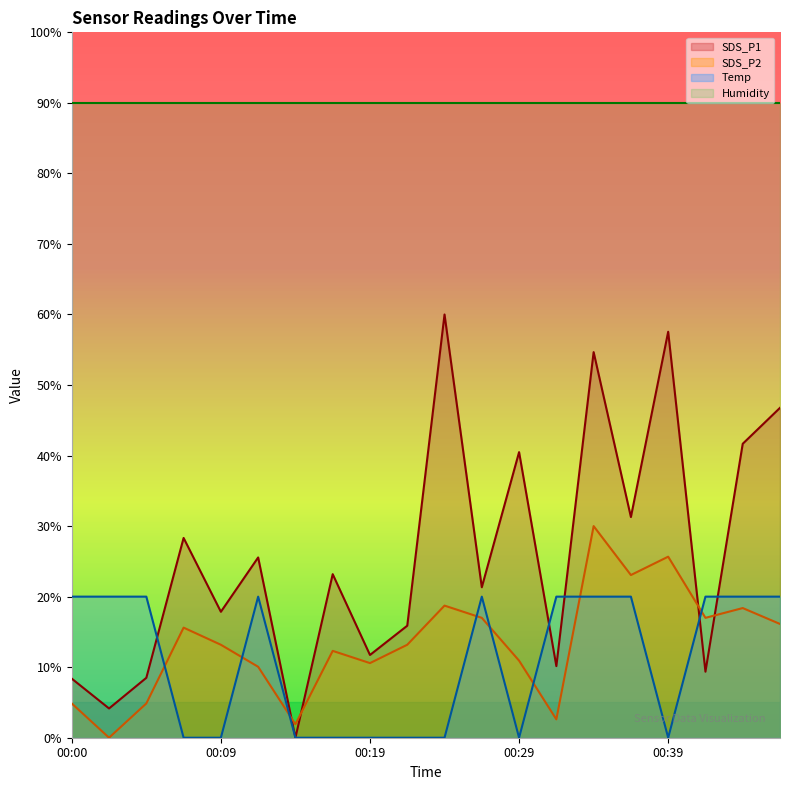

After their last crossing, which series has the higher values: SDS_P1 or Temp?

SDS_P1